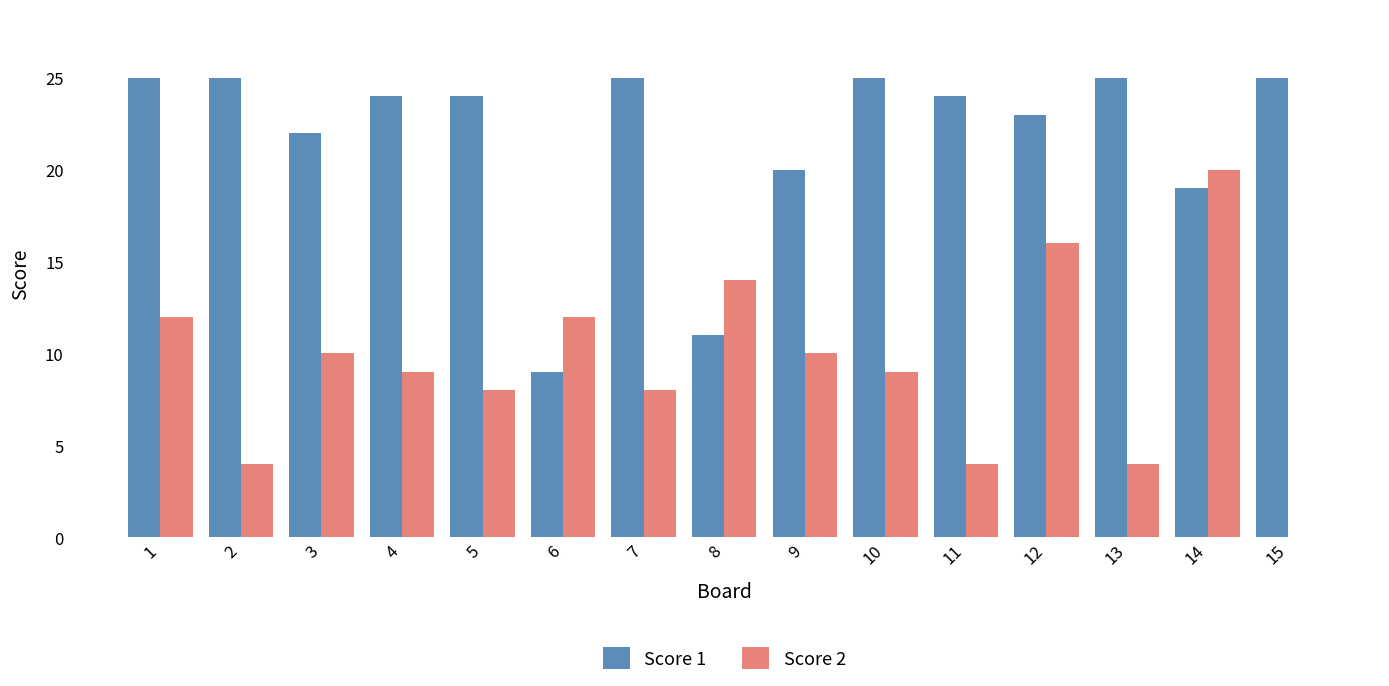

What value does the Score 2 series have at 1?

12